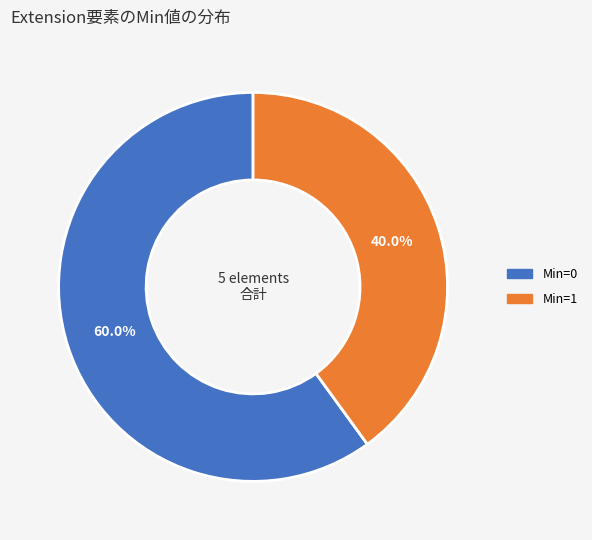

How many segments does this pie chart have?

2